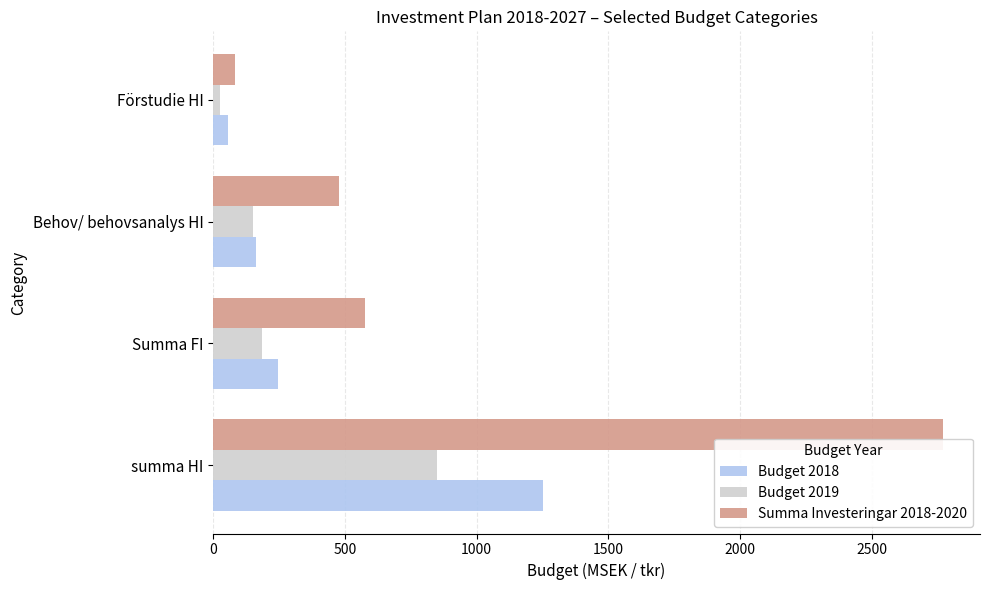

The value of Budget 2019 at Summa FI is 320.8. True or false?

False